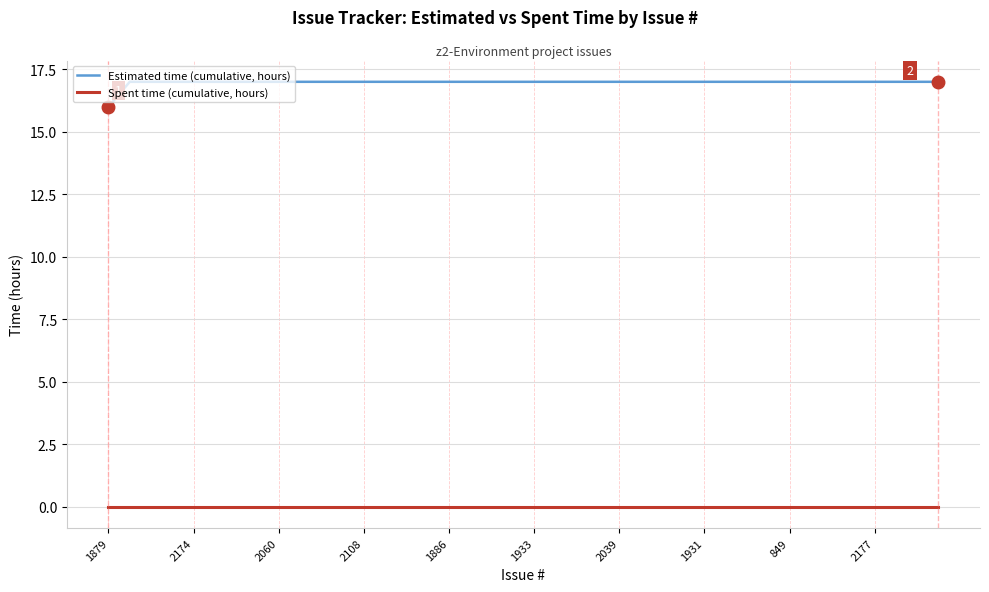

How many lines are shown in the chart?

2